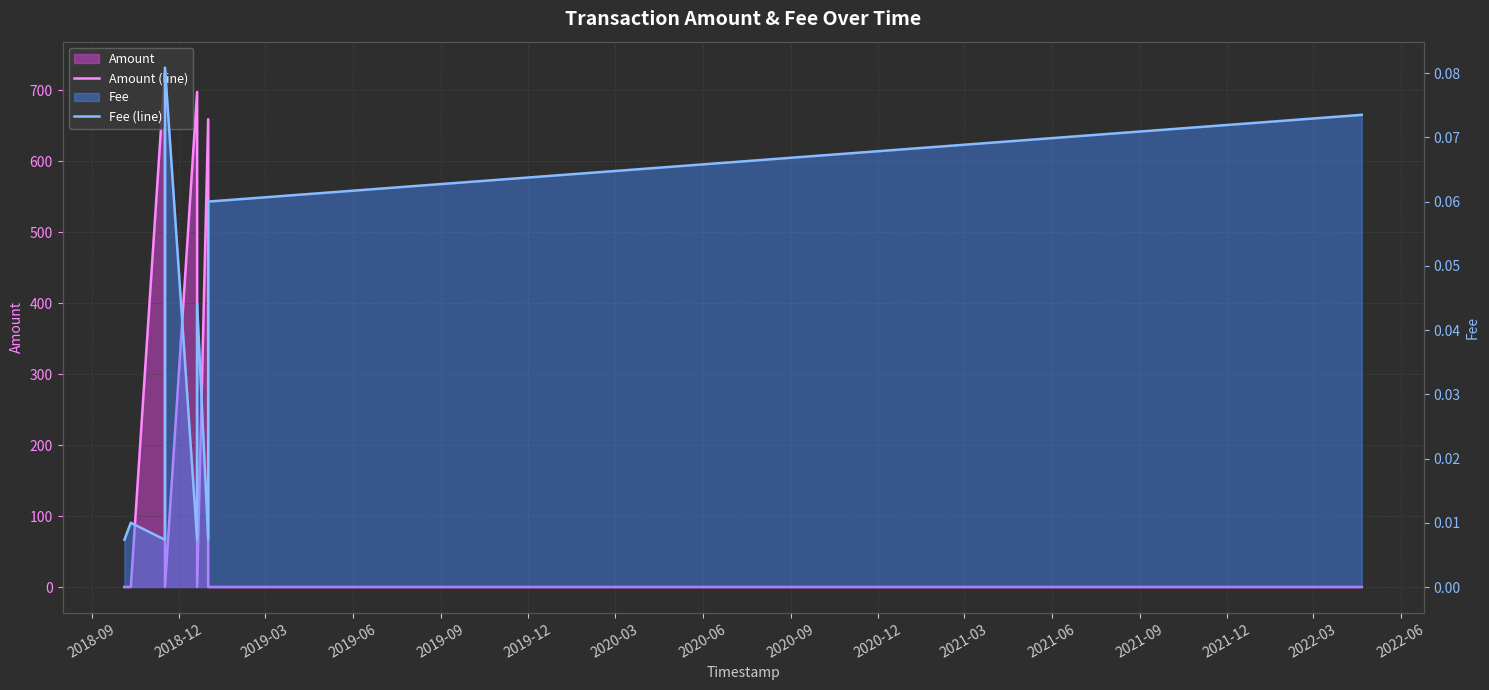

What is the difference between the second highest and second lowest values in the Fee (line) series?

0.1